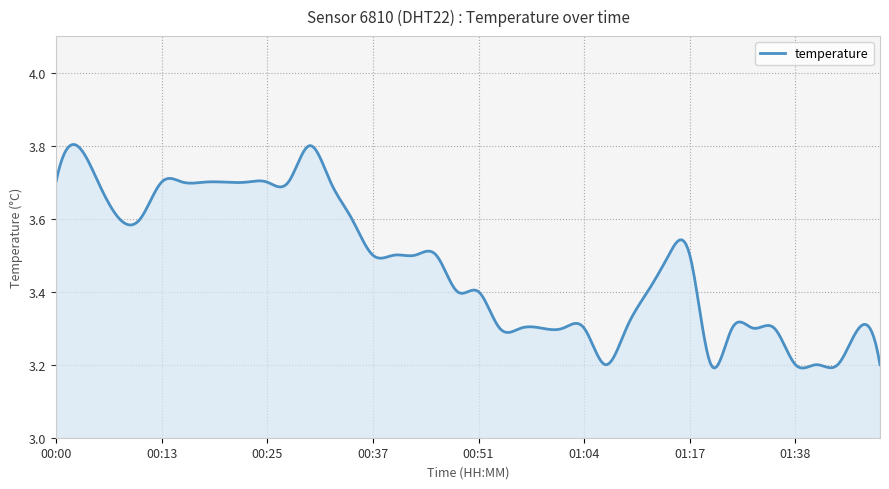

What is the difference between the maximum and minimum values?

0.6